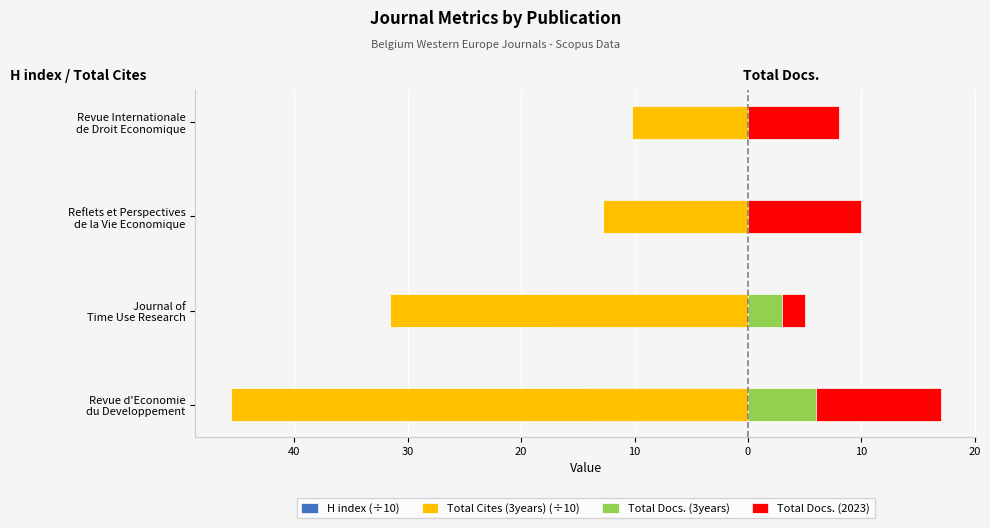

The value of Total Docs. (2023) at 20 is 2.6. True or false?

False